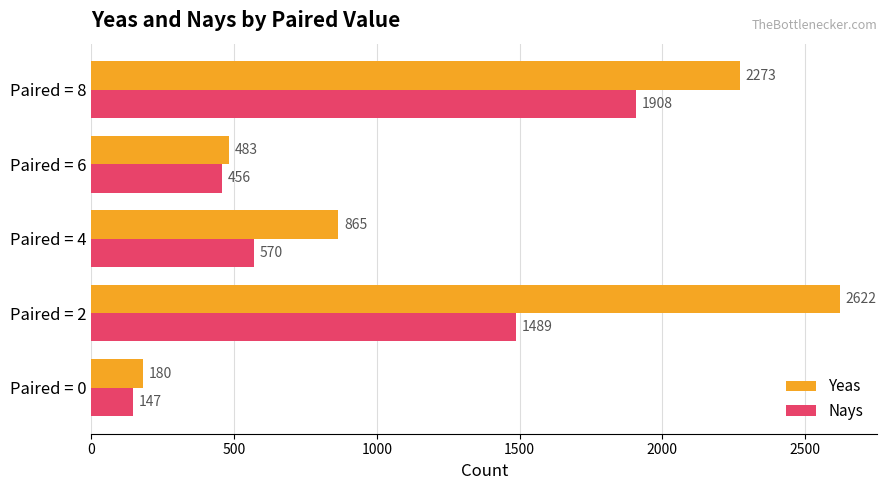

Which category has the highest value in the Nays series?

Paired = 8